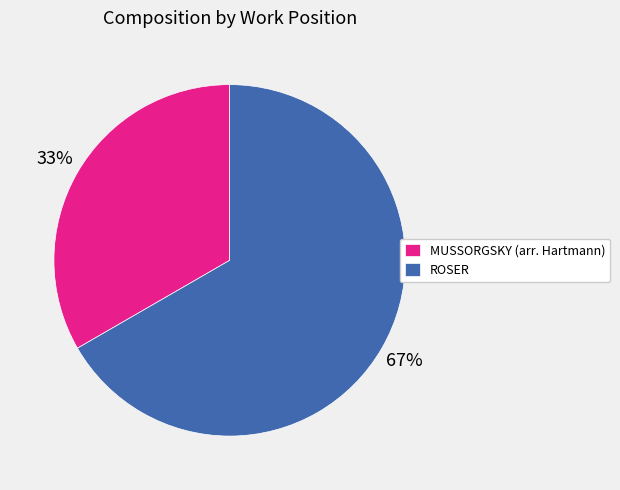

The MUSSORGSKY (arr. Hartmann) slice represents 33% of the pie. True or false?

True